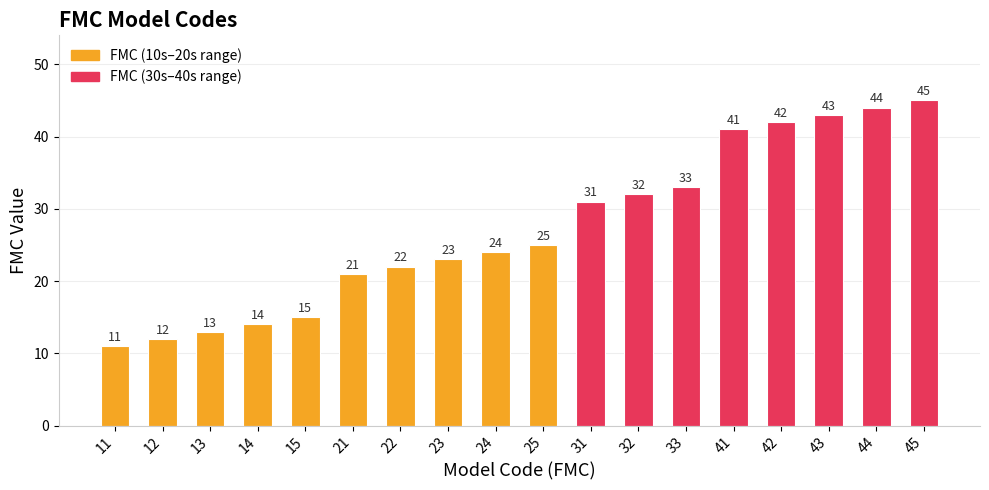

Are the bars grouped side by side (vs. stacked)?

No